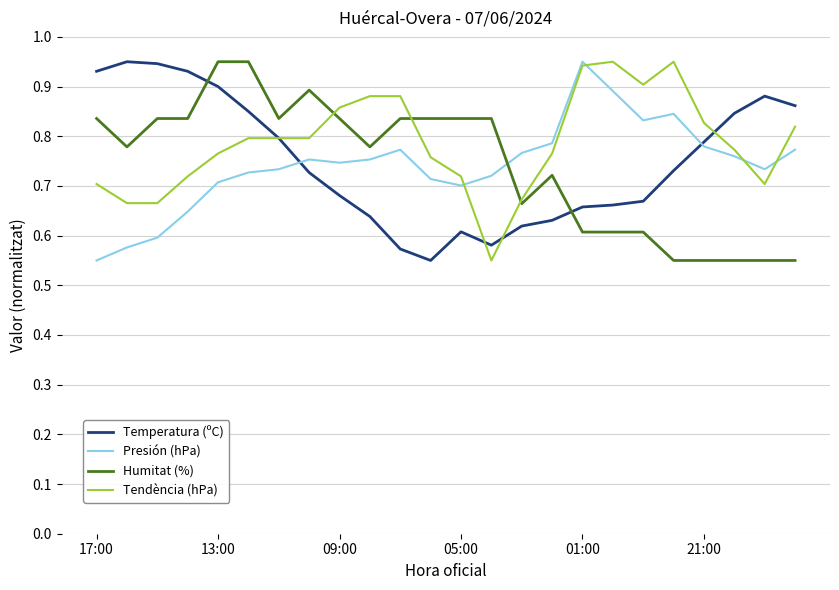

True or false: Humitat (%) and Presión (hPa) intersect in this chart.

True